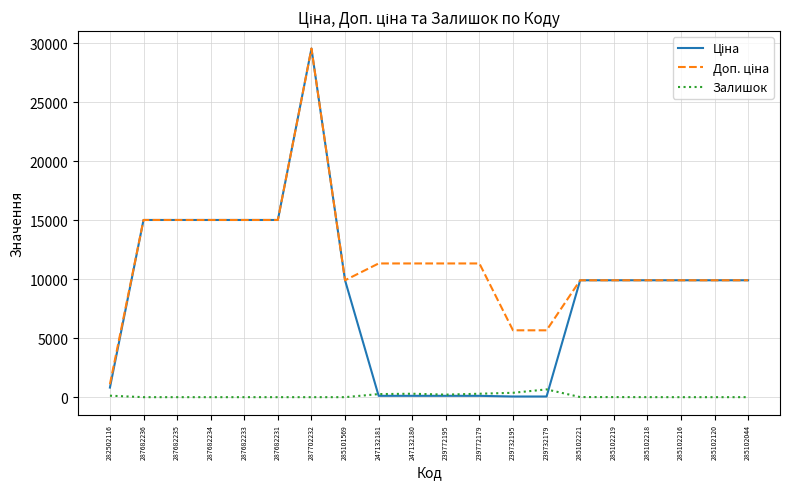

The value of Залишок at 285102216 is 0.0. True or false?

True